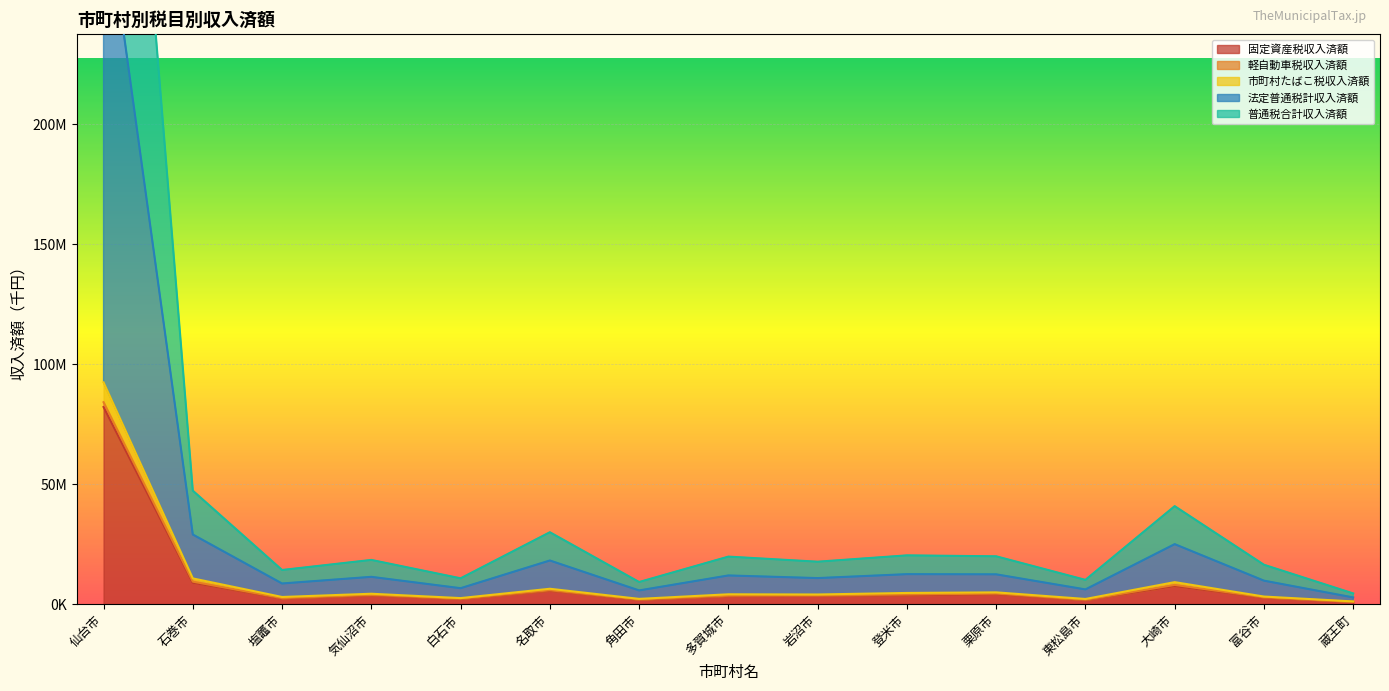

At which category does 軽自動車税収入済額 reach its first local peak?

気仙沼市